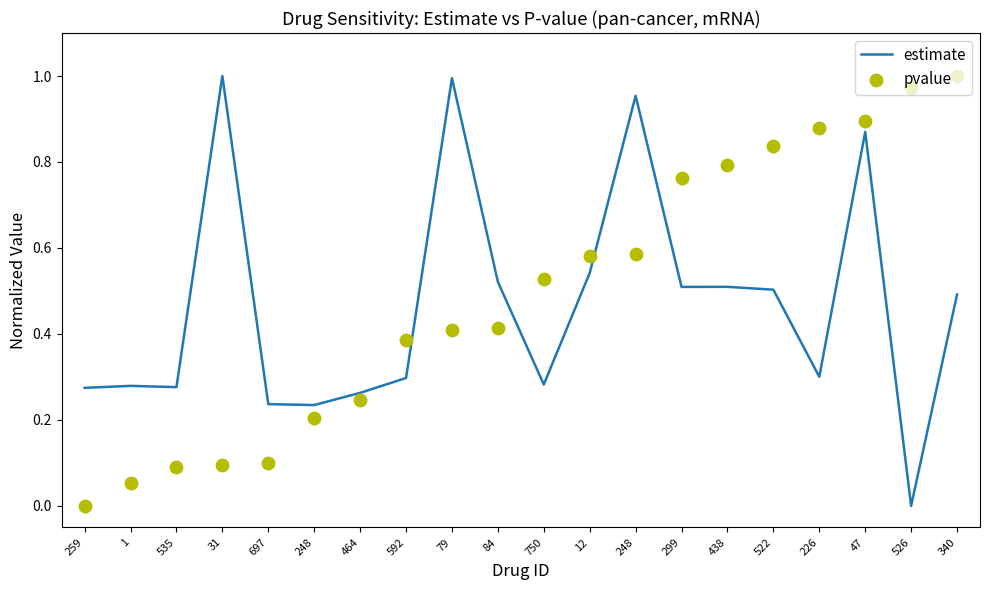

What are all the series names shown in the legend?

estimate, pvalue